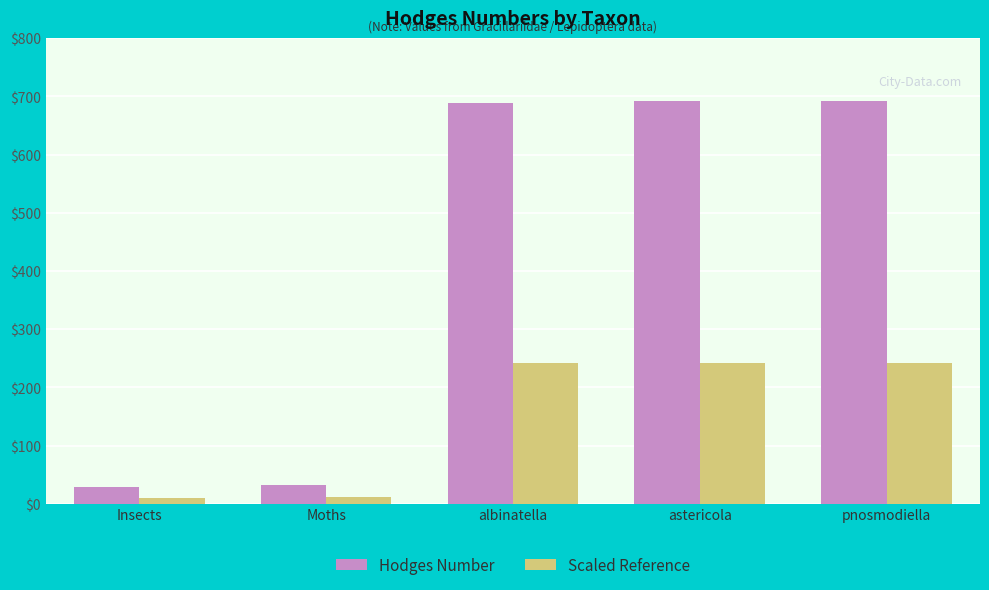

Rank the series at pnosmodiella from lowest to highest value.

Scaled Reference, Hodges Number